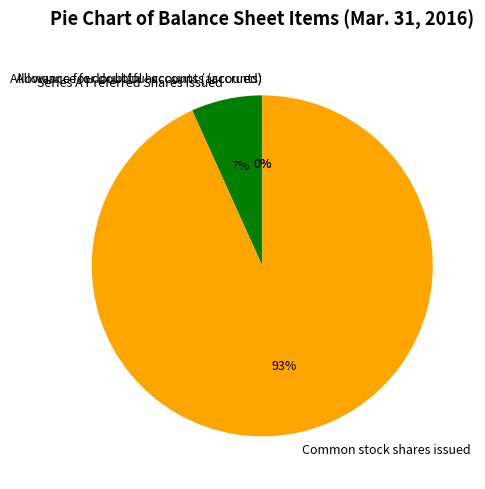

Which category has the biggest portion of the pie?

Common stock shares issued